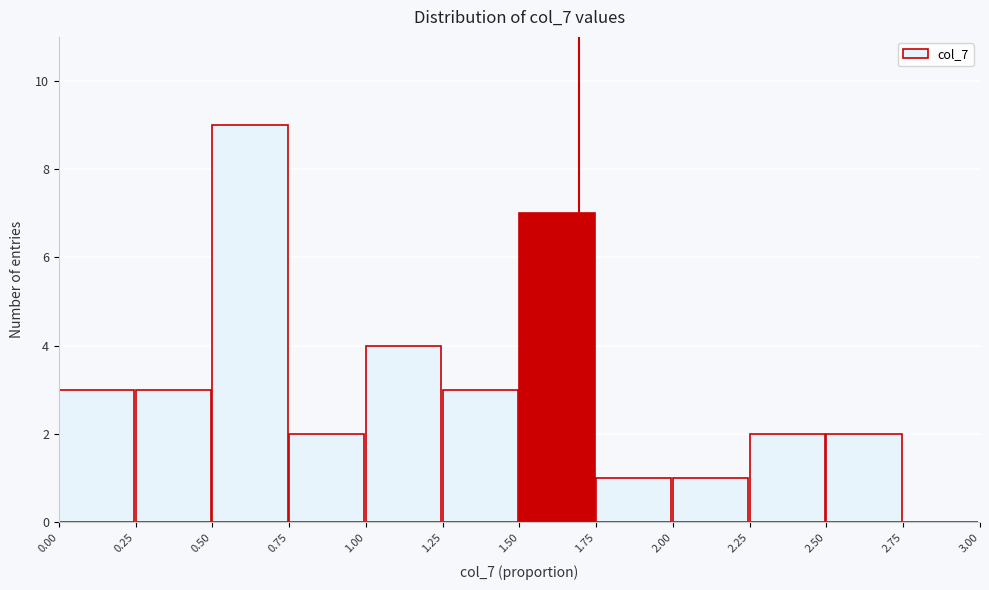

What is the height of the bar covering 0.00 to 0.25 on the x-axis? The values are not printed on the chart, so give them approximately, as read against the axis.

3